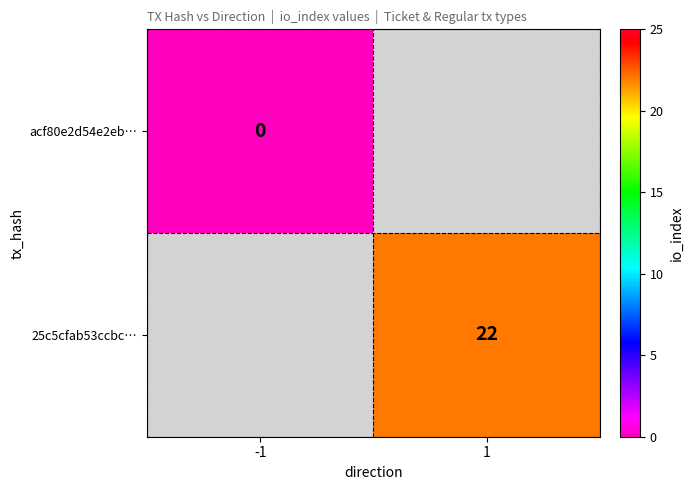

True or false: 25c5cfab53ccbc… has a value of 15 at 1.

False